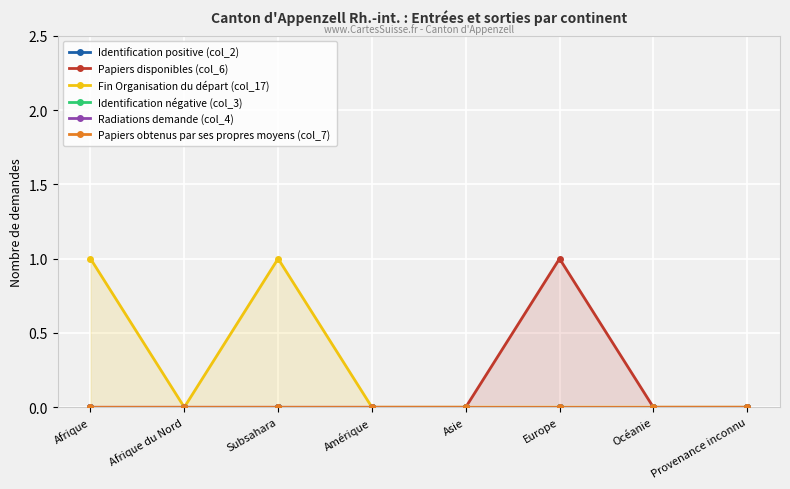

Reading left to right, extract all data points from this chart.

Identification positive (col_2): 0	0	0	0	0	0	0	0
Papiers disponibles (col_6): 0	0	0	0	0	1	0	0
Fin Organisation du départ (col_17): 1	0	1	0	0	0	0	0
Identification négative (col_3): 0	0	0	0	0	0	0	0
Radiations demande (col_4): 0	0	0	0	0	0	0	0
Papiers obtenus par ses propres moyens (col_7): 0	0	0	0	0	0	0	0